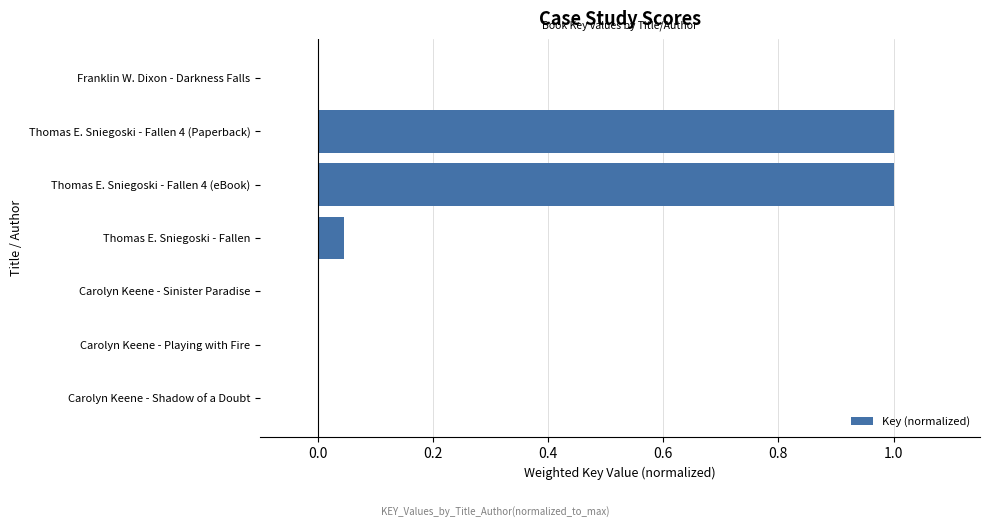

Is it true that the value at Carolyn Keene - Shadow of a Doubt is 0.0?

True